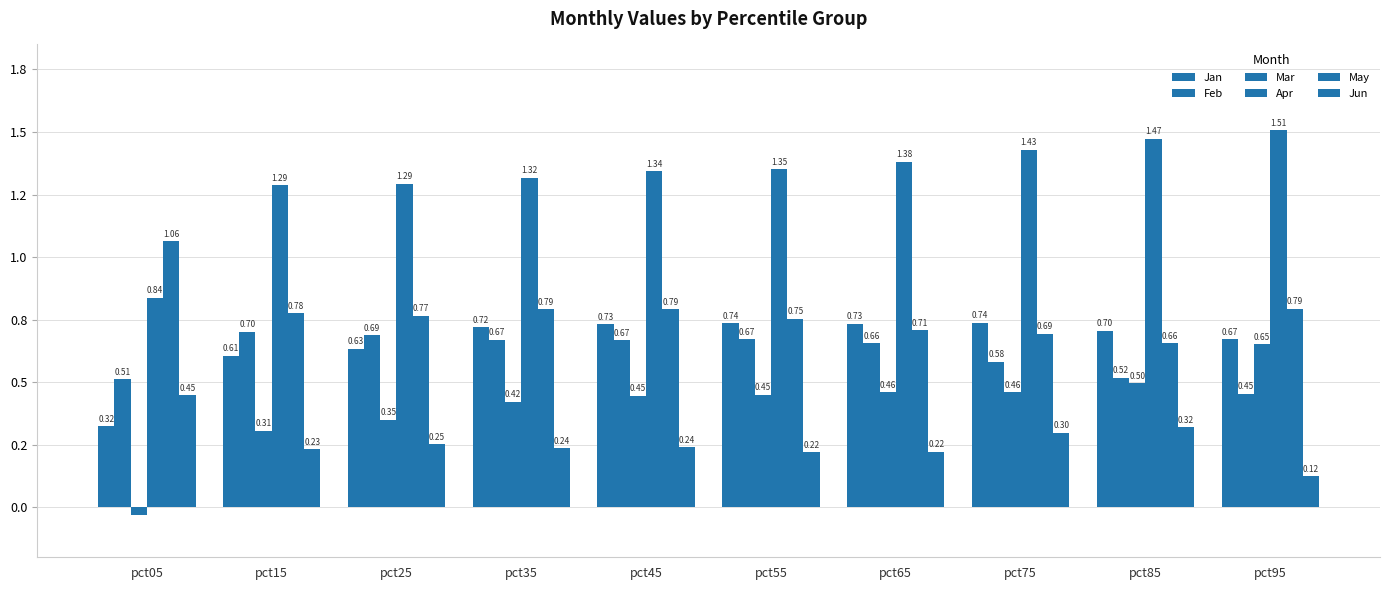

What is the difference between the maximum and second lowest values in the Jun series?

0.2